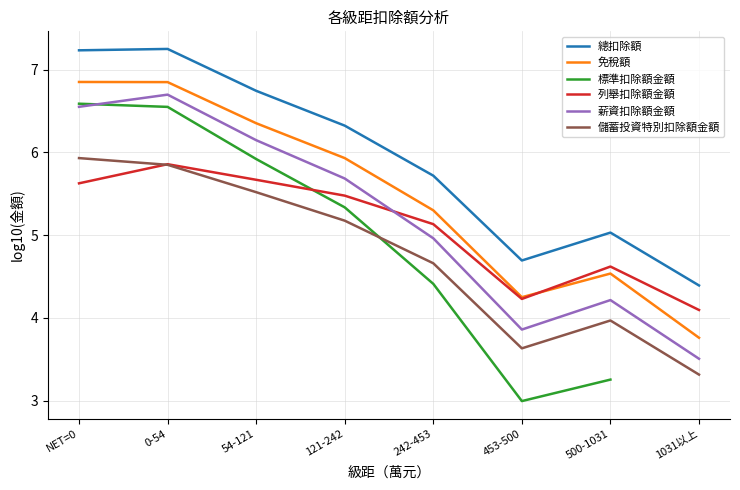

At which label does 儲蓄投資特別扣除額金額 reach its peak?

NET=0